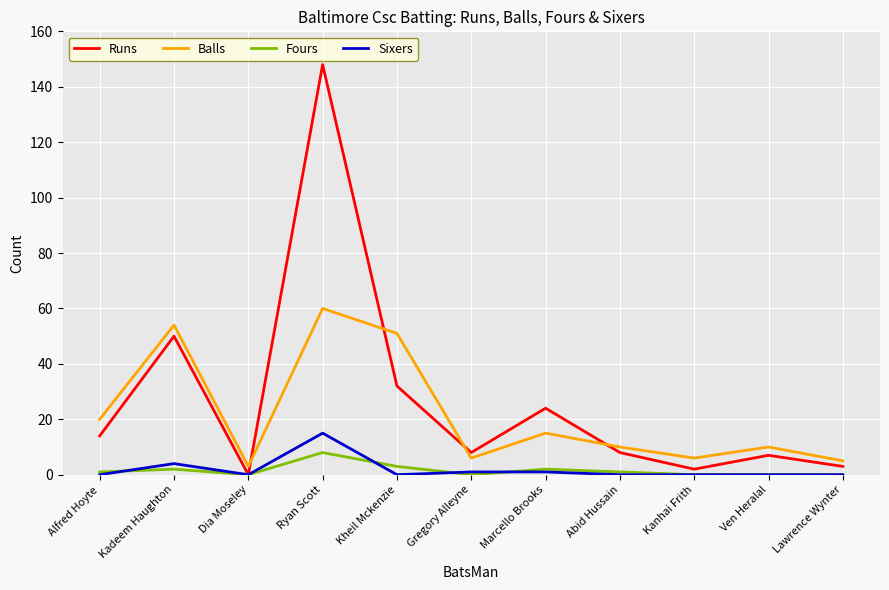

The Balls series shows 10 at Ven Heralal. True or false?

True